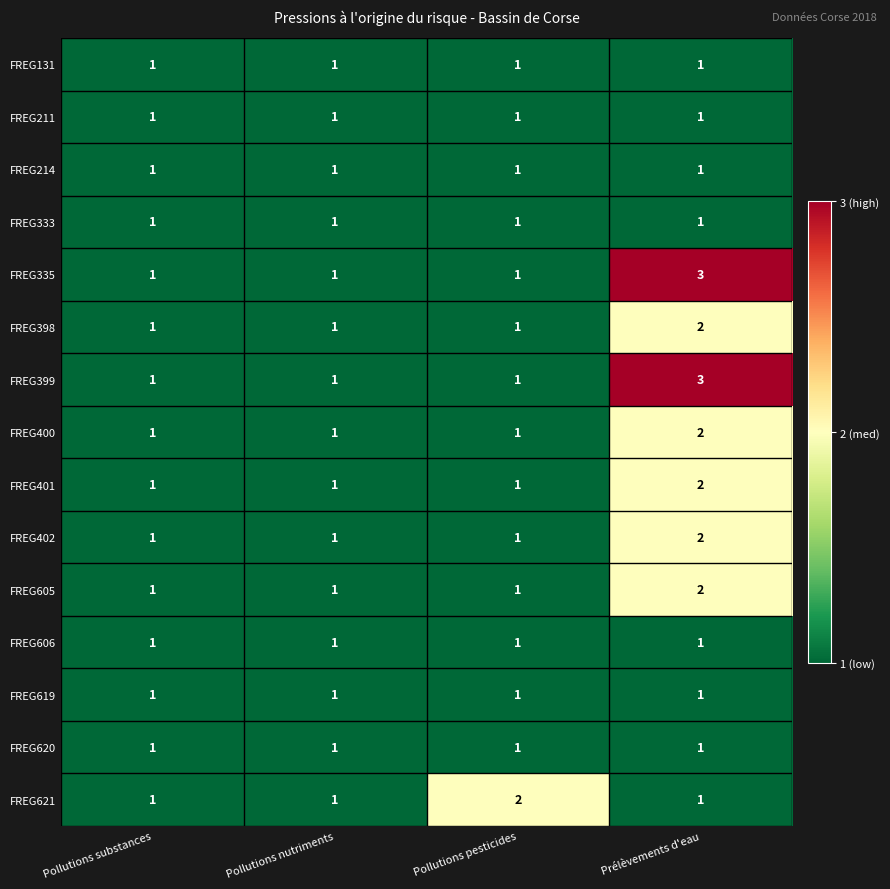

The FREG400 series shows 2 at Prélèvements d'eau. True or false?

True